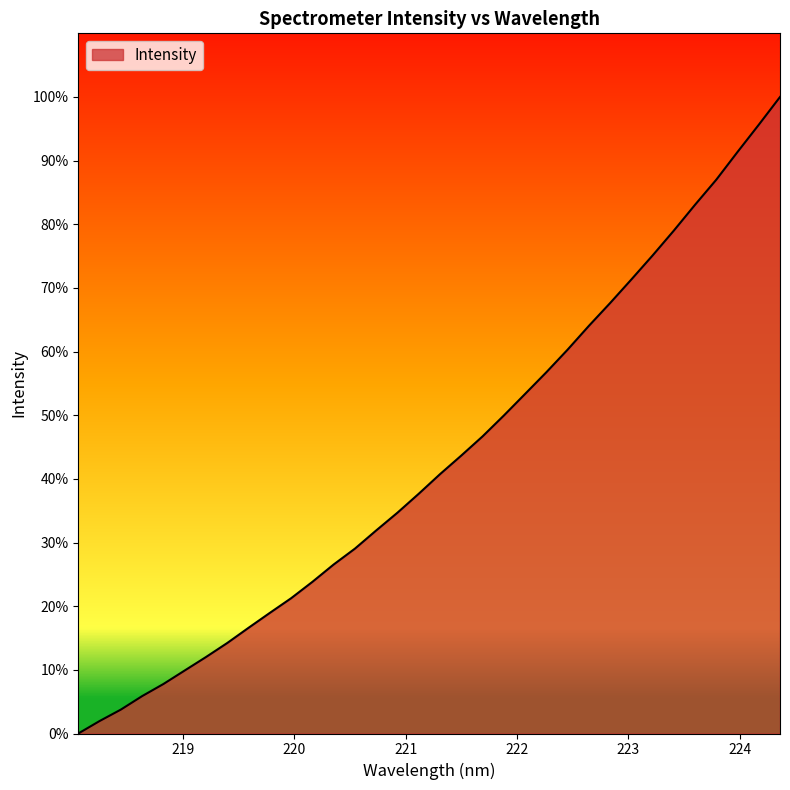

What is the greatest value displayed?

100.0